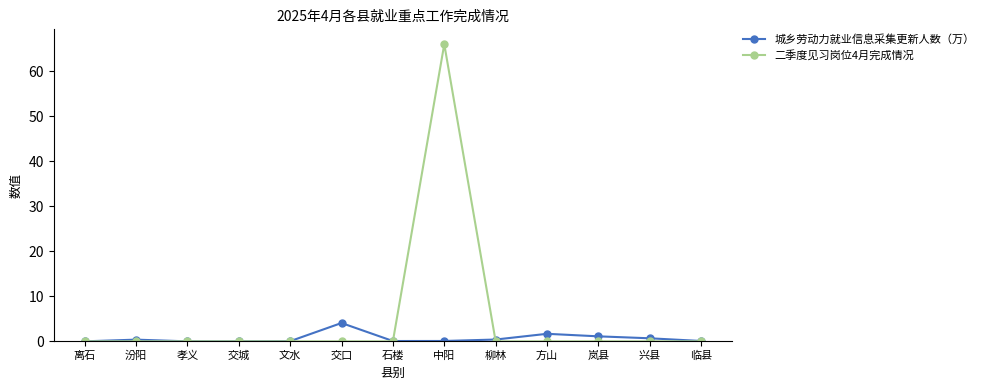

What are all the series names shown in the legend?

城乡劳动力就业信息采集更新人数（万）, 二季度见习岗位4月完成情况